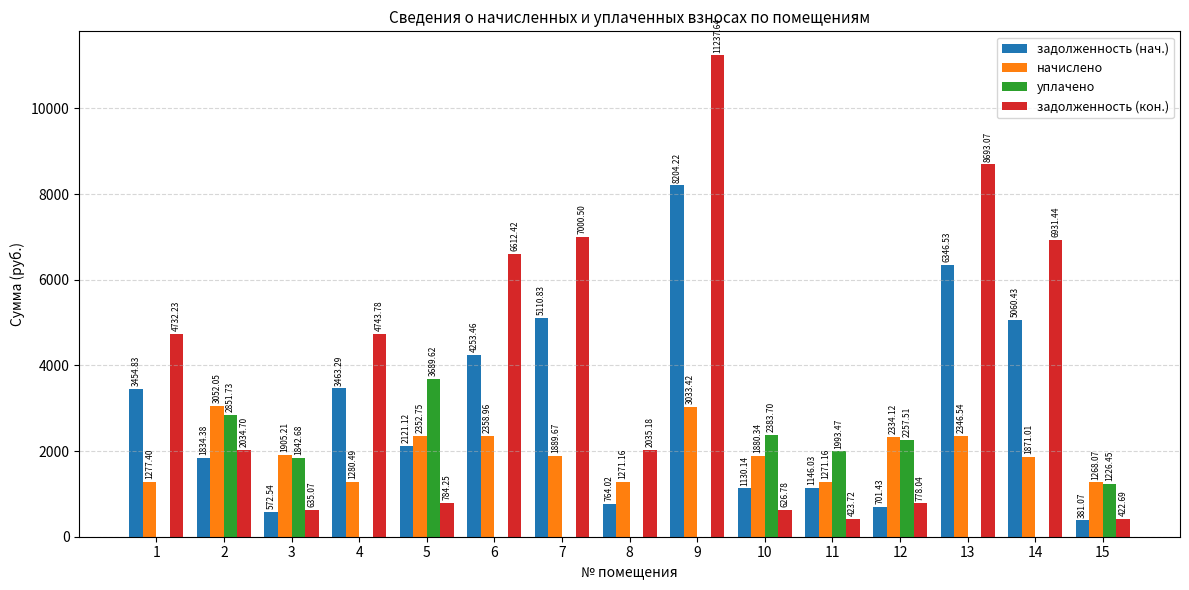

True or false: задолженность (нач.) has a value of 2121.1 at 5.

True